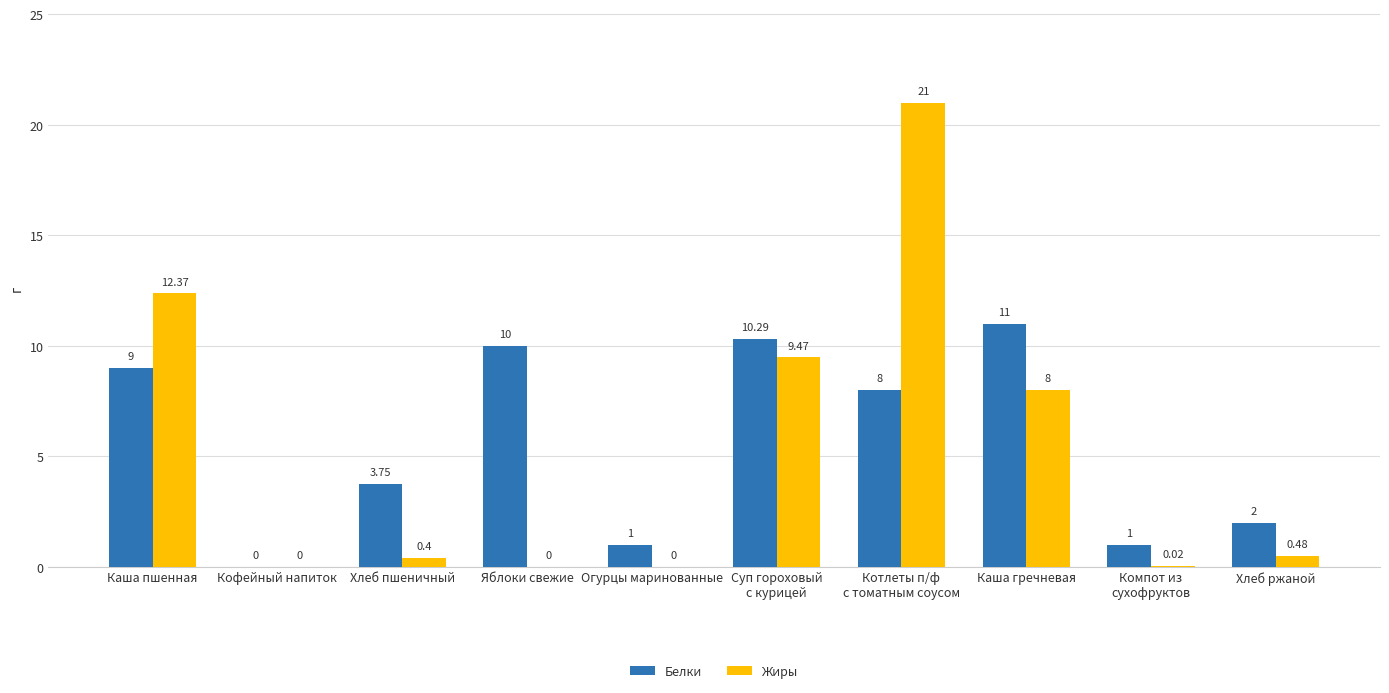

What is the sum of the Белки values at Каша пшенная and Огурцы маринованные?

10.0